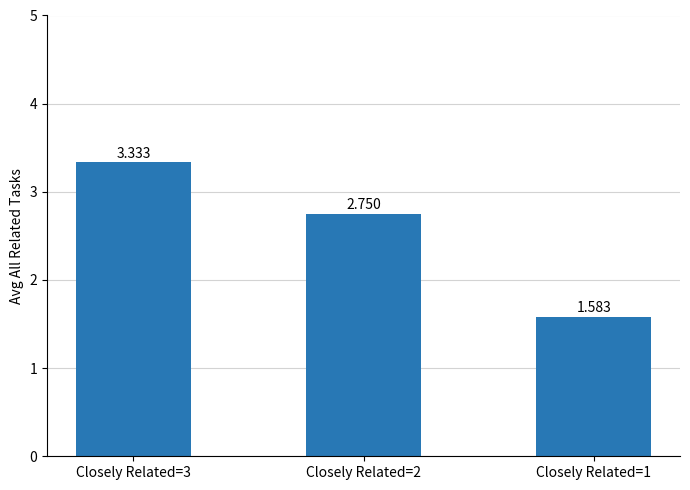

Reading left to right, what are all the values shown in this chart?

Closely Related=3=3.3	Closely Related=2=2.8	Closely Related=1=1.6